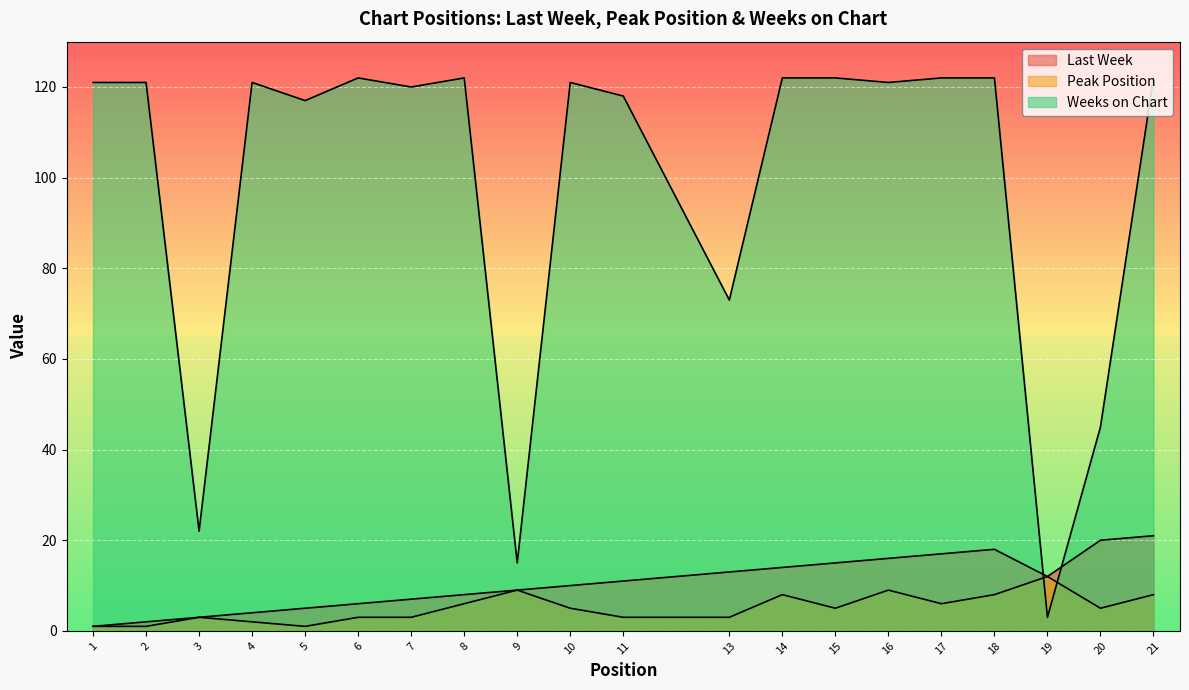

How many values in the Last Week series exceed 11?

9